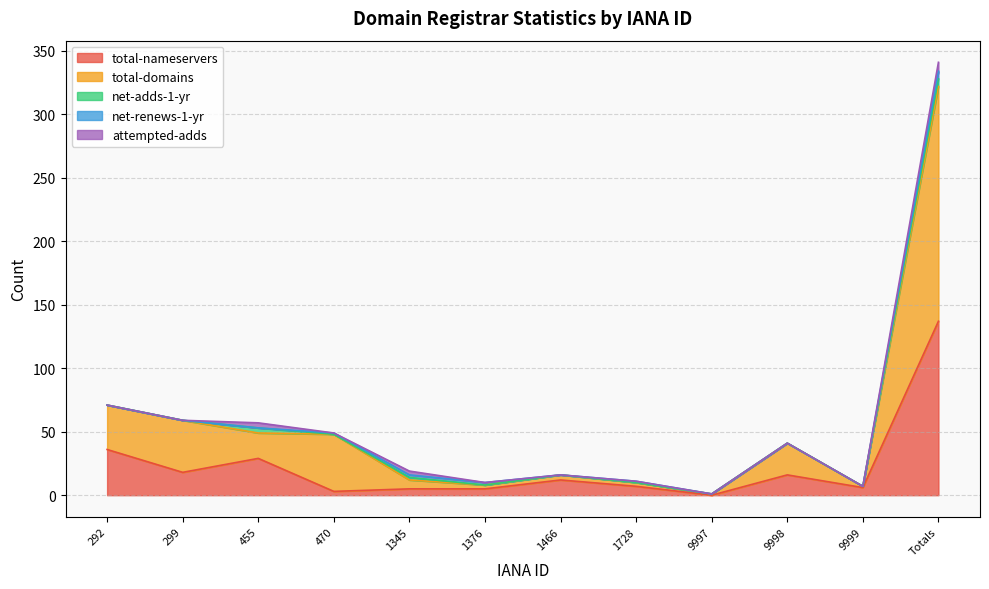

Between 9997 and 1376, which is larger?

1376